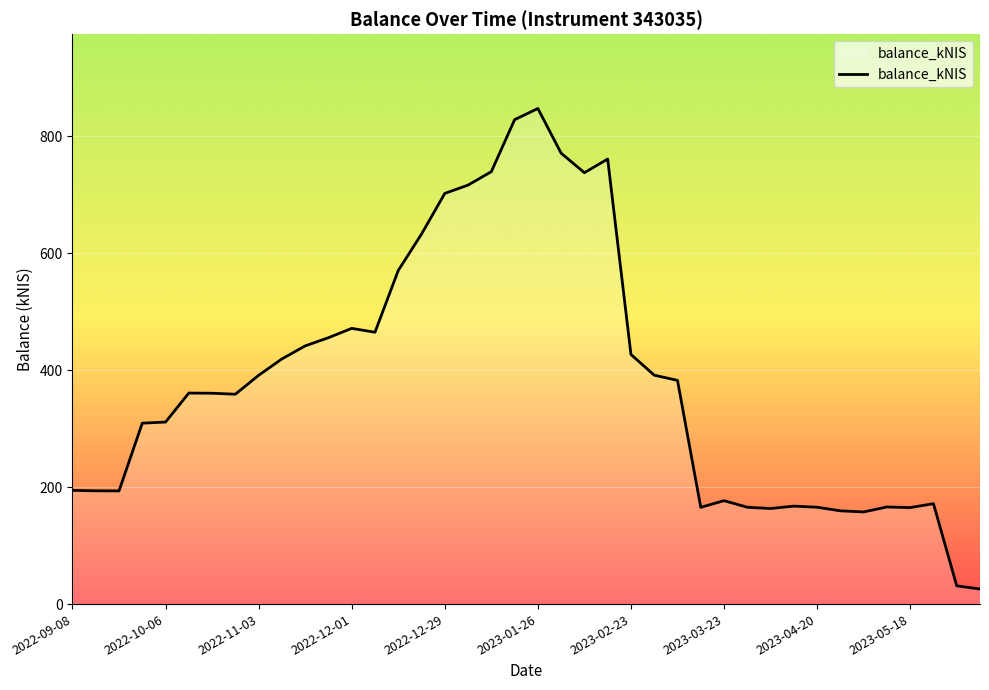

What is the difference between the maximum and minimum values?

821.4